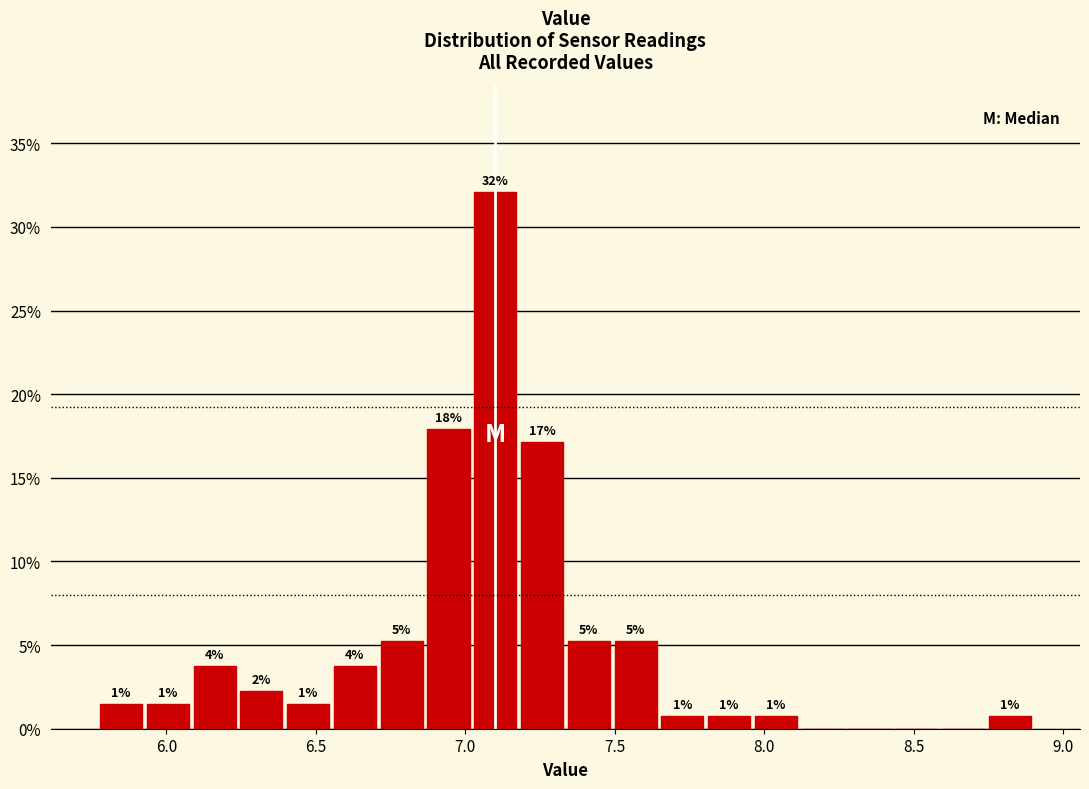

Around what value on the x-axis is the tallest bar? Give the approximate position of its centre, as read against the axis.

7.10